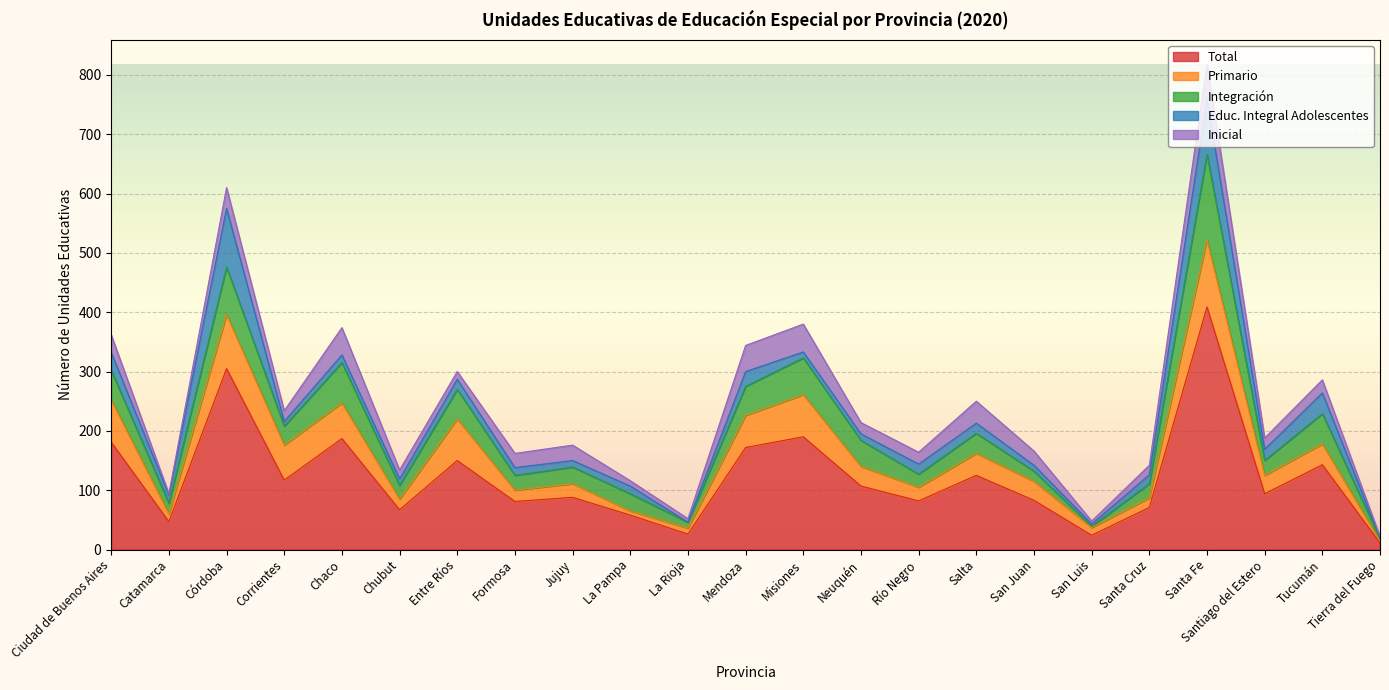

What is the total value across all series at Formosa?

162